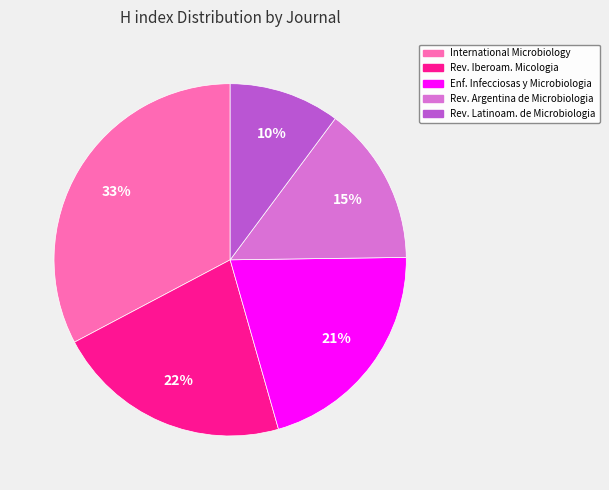

Count the number of slices in the pie.

5